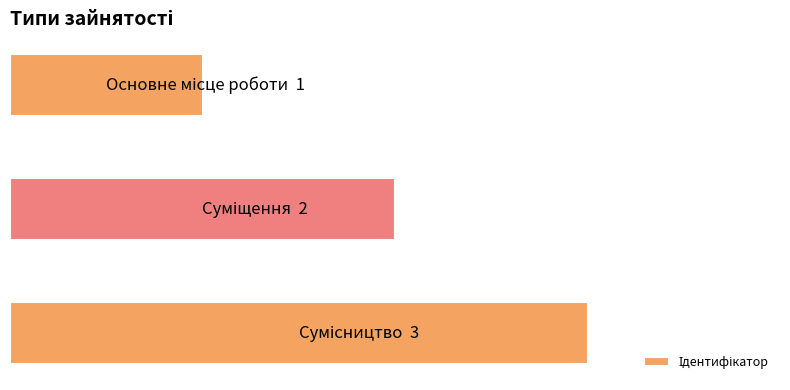

Count the values in the range 1 to 3.

3